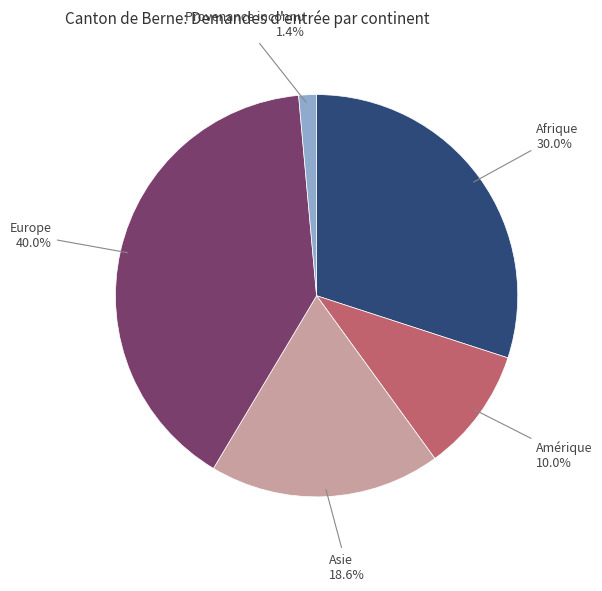

Does any single category account for the majority?

No